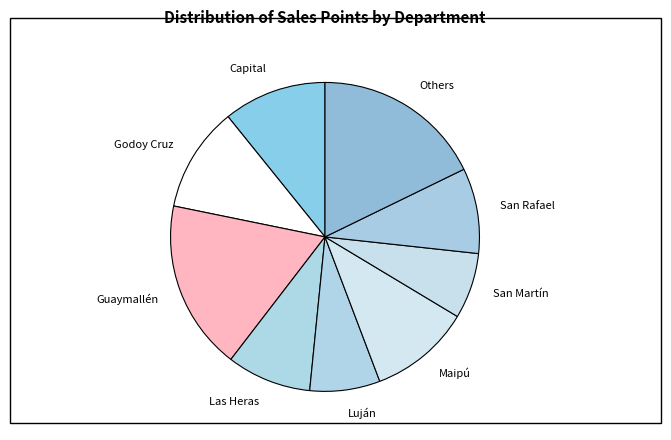

How many slices are in this pie chart?

9